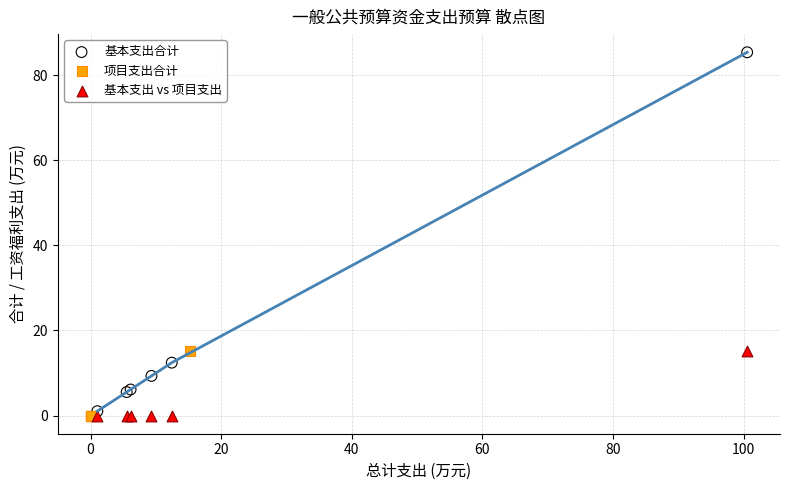

Which series has the largest Y range (max minus min)?

基本支出合计